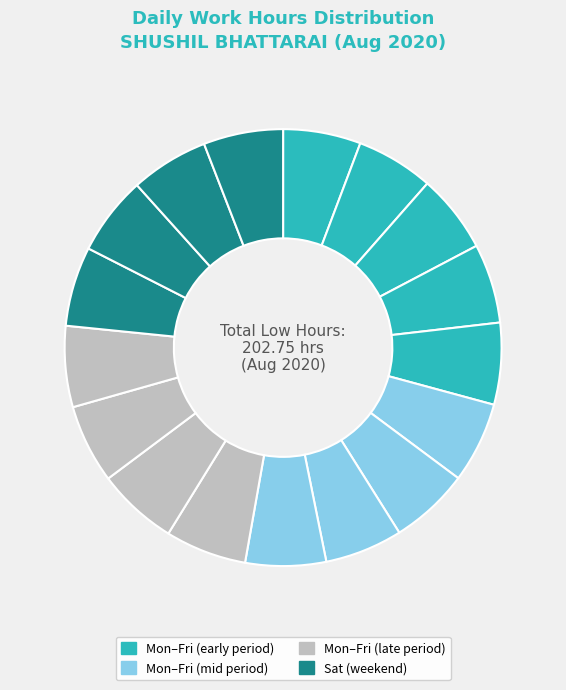

How many slices are in this pie chart?

17